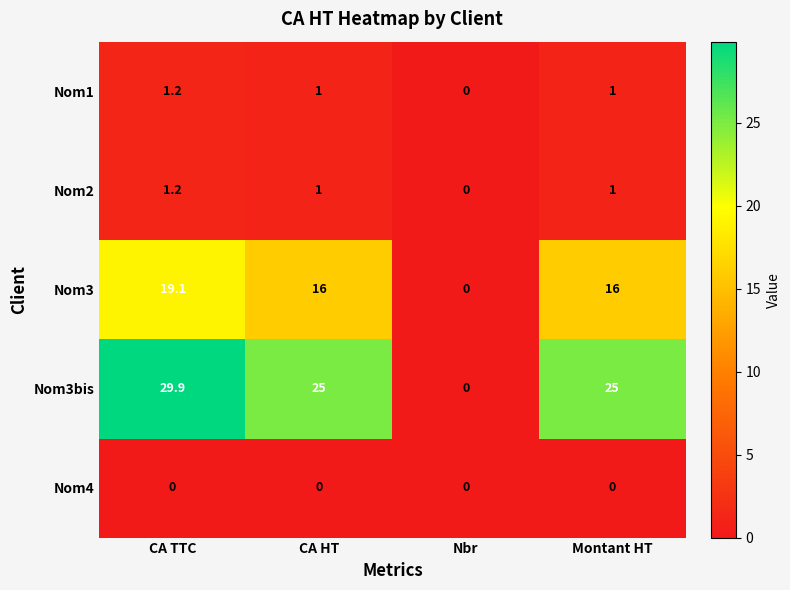

How many Nom2 values are between 1 and 2?

3